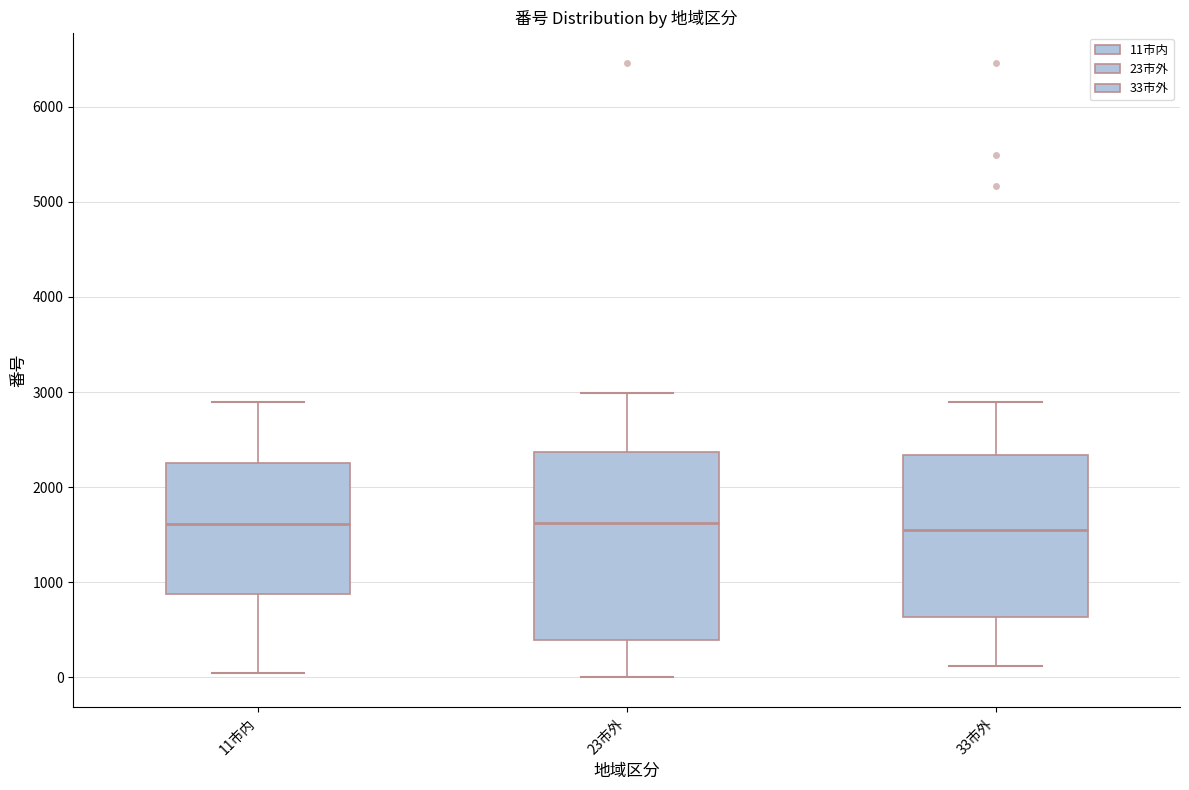

Where is the lower edge of the box for 23市外 on the y-axis? The values are not printed on the chart, so give them approximately, as read against the axis.

400